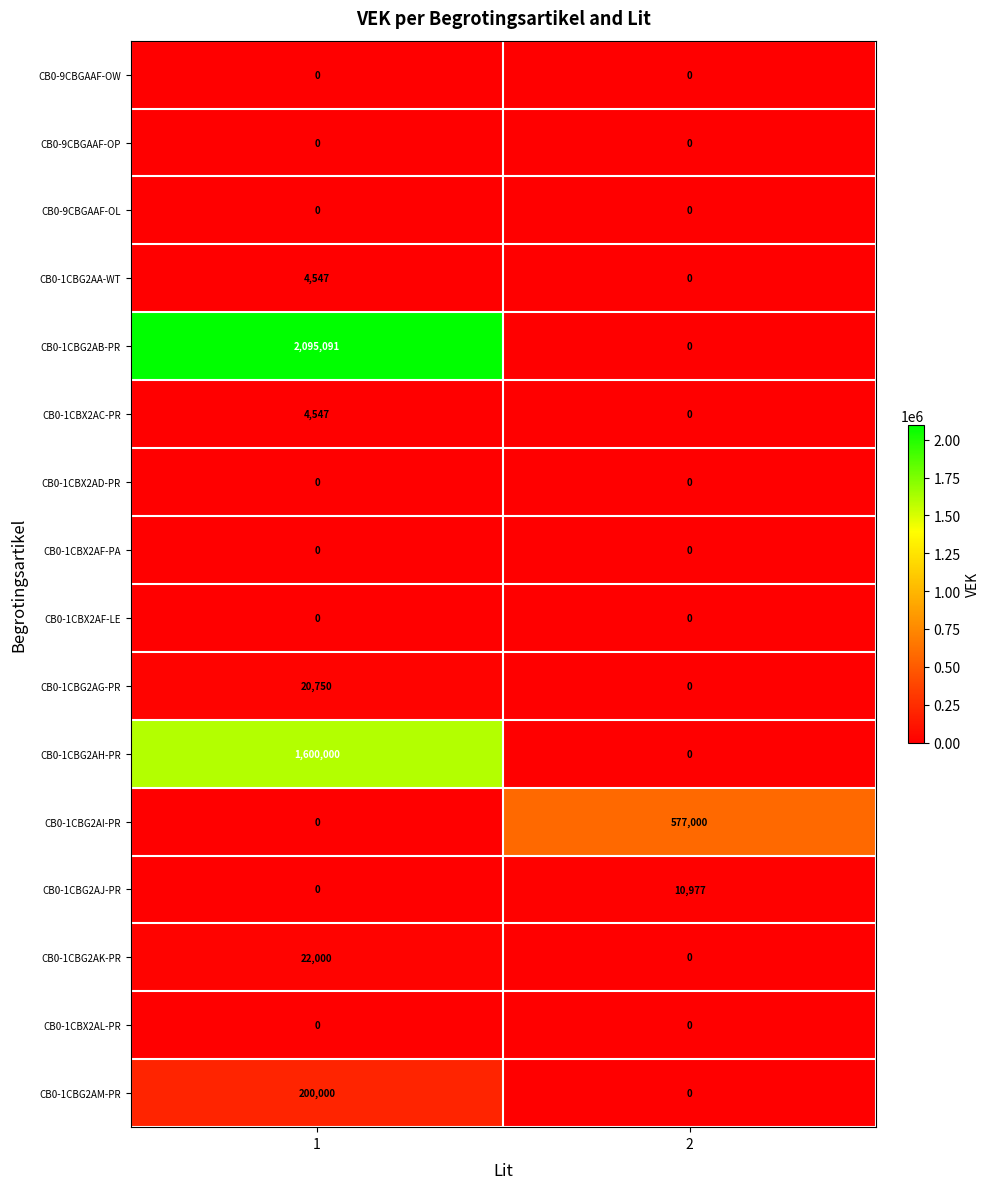

What value does the CB0-1CBG2AM-PR series have at 1?

200000